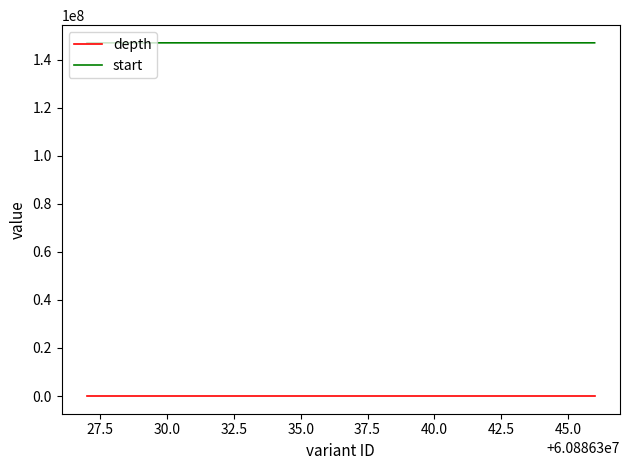

What is the average value of the start series?

146970124